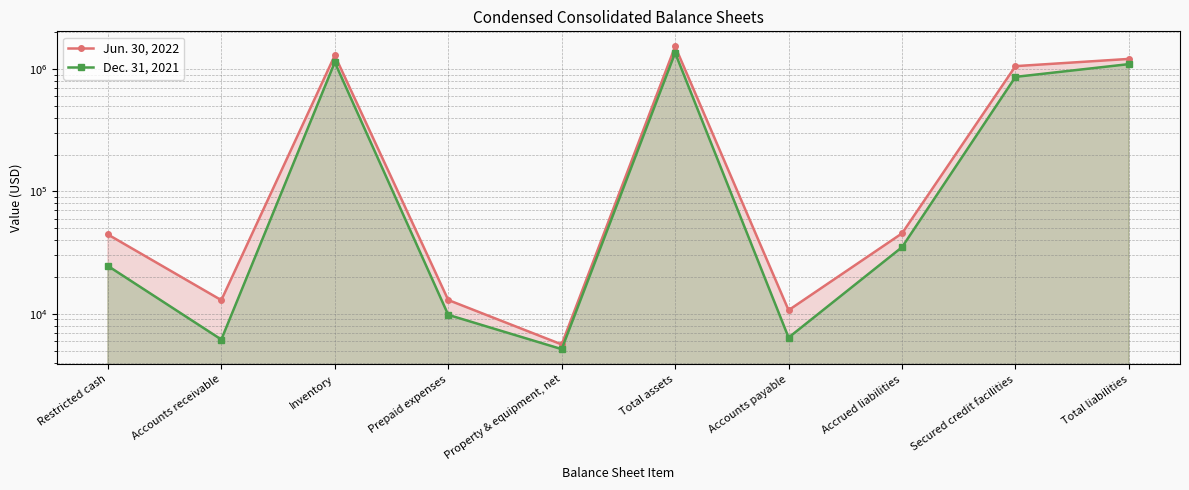

True or false: Jun. 30, 2022 and Dec. 31, 2021 intersect in this chart.

False